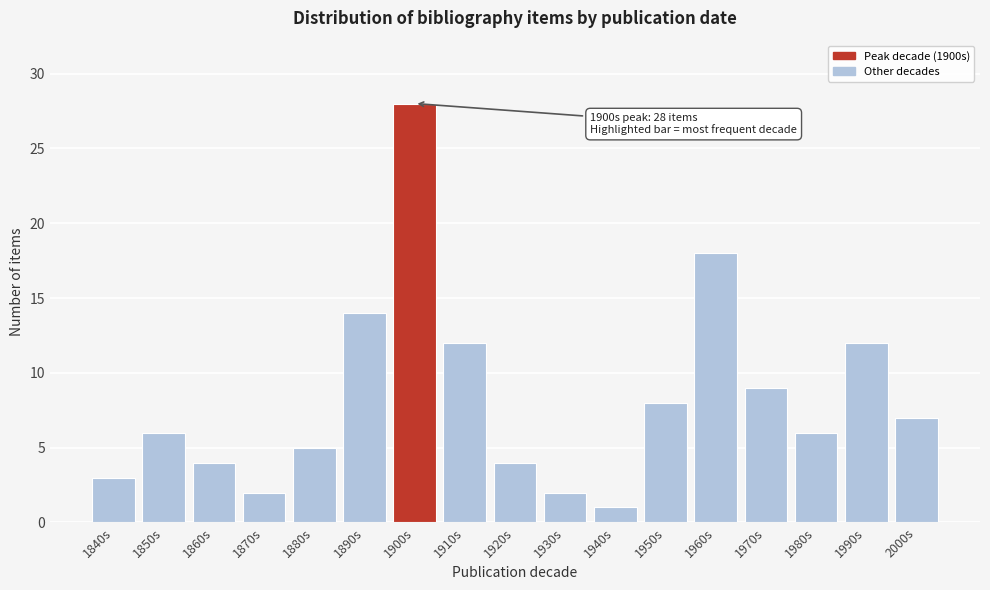

Reading left to right, list all the values displayed in this chart.

1840s=3	1850s=6	1860s=4	1870s=2	1880s=5	1890s=14	1900s=28	1910s=12	1920s=4	1930s=2	1940s=1	1950s=8	1960s=18	1970s=9	1980s=6	1990s=12	2000s=7